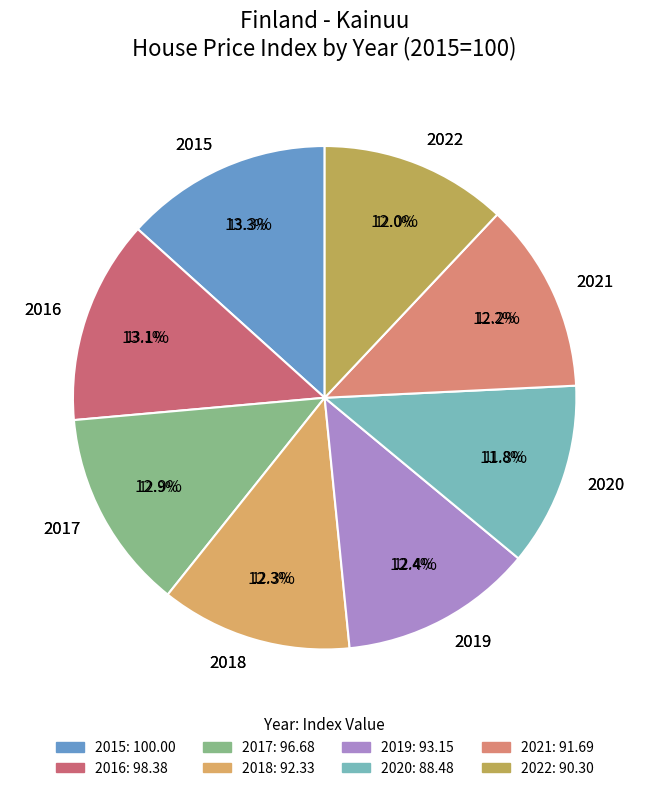

To the nearest percent, what portion does 2018 represent?

12%